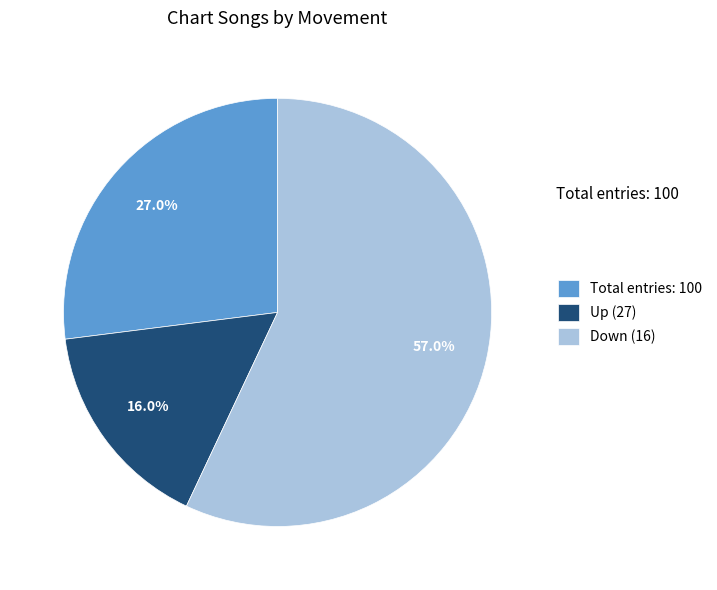

What is the largest slice in the pie chart?

Down (16)